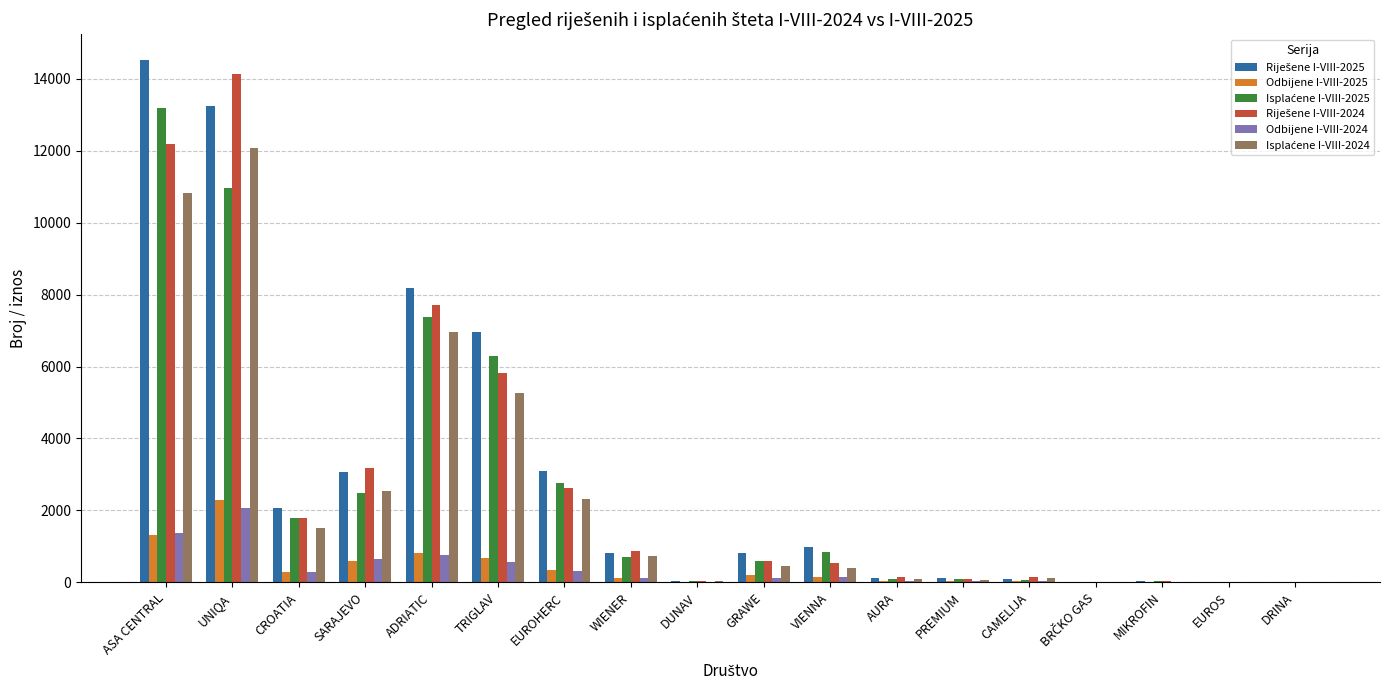

What is the maximum value shown in the chart?

14512